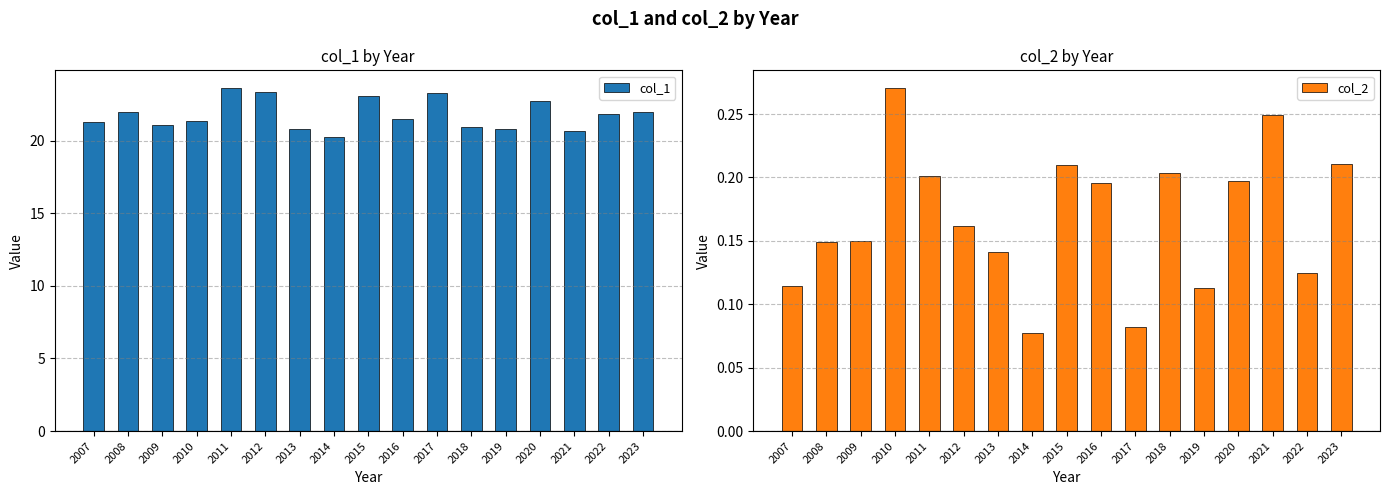

What is the spread (max minus min) of values at 2023?

21.8